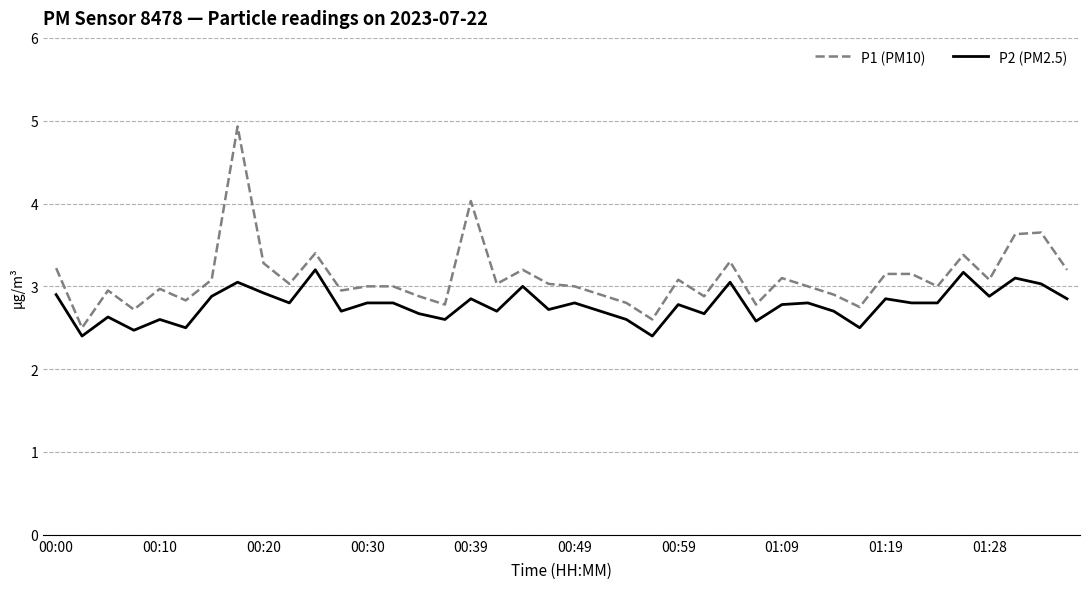

Rank the series by their maximum value, from lowest to highest.

P2 (PM2.5), P1 (PM10)